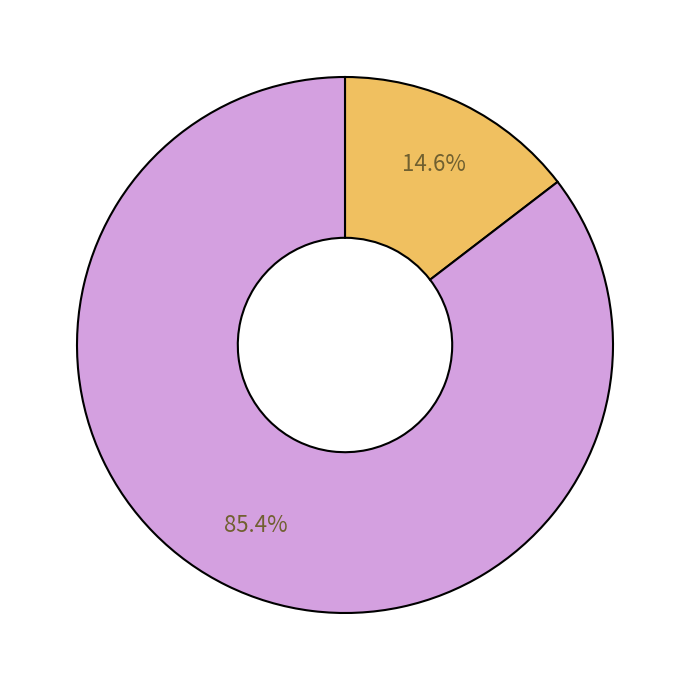

Is there a majority slice in this chart?

Yes